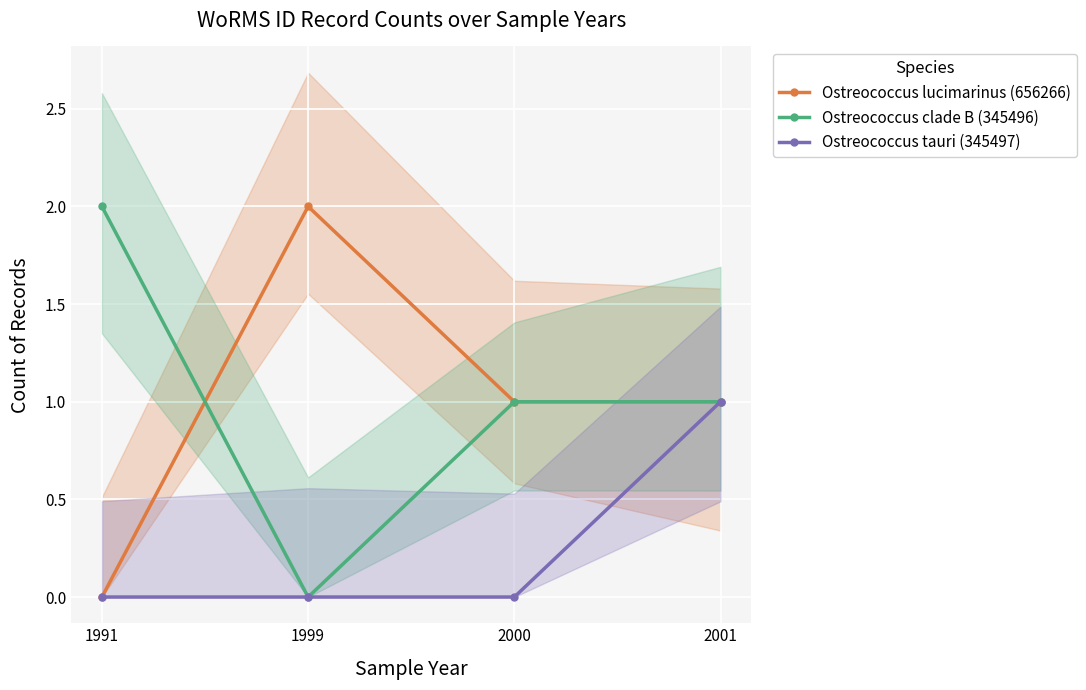

The Ostreococcus tauri (345497) series shows 0 at 2000. True or false?

True